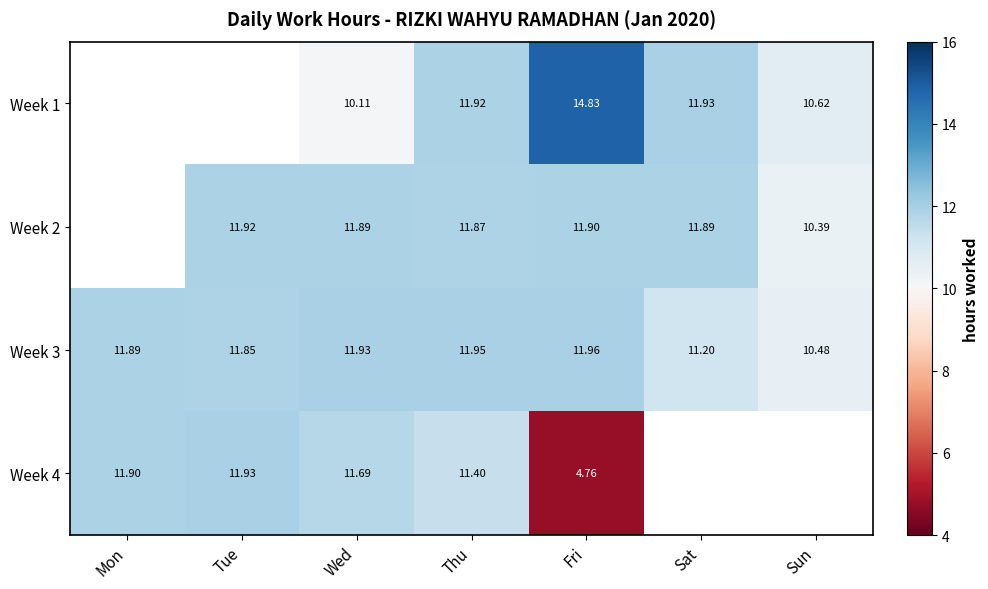

How many data points in Week 3 are above 11?

6